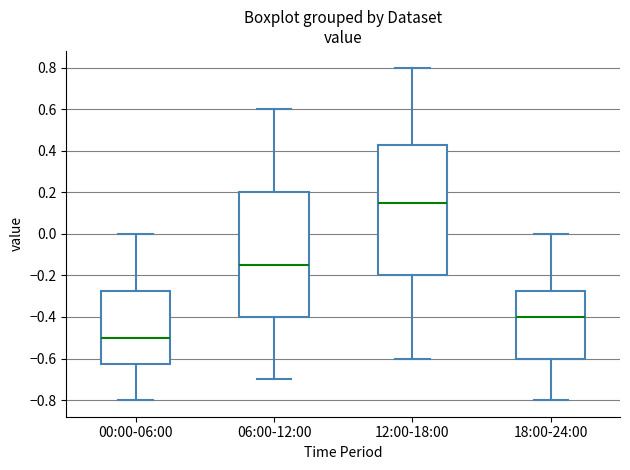

Which box's median line is the highest?

12:00-18:00